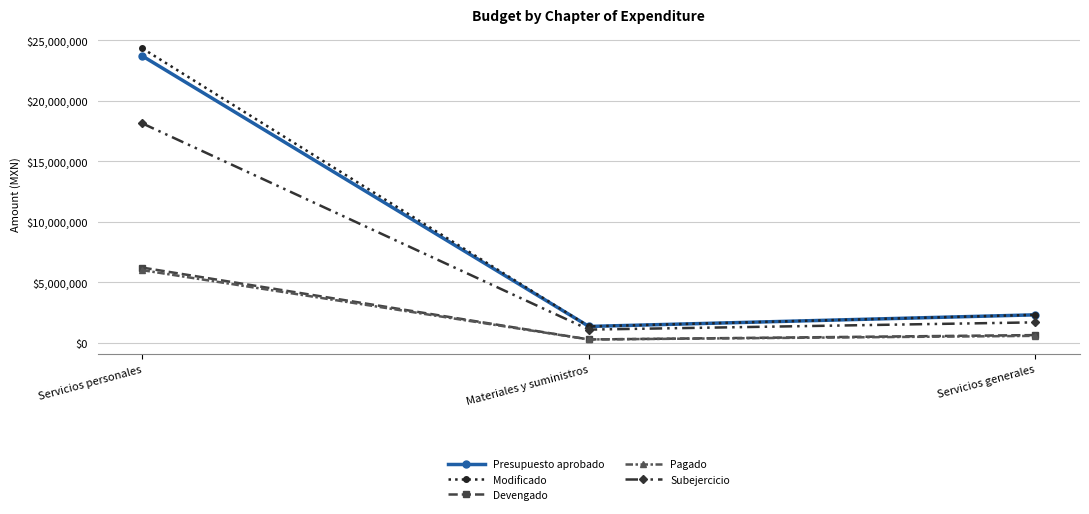

The value of Subejercicio at Servicios personales is 18123850.8. True or false?

True